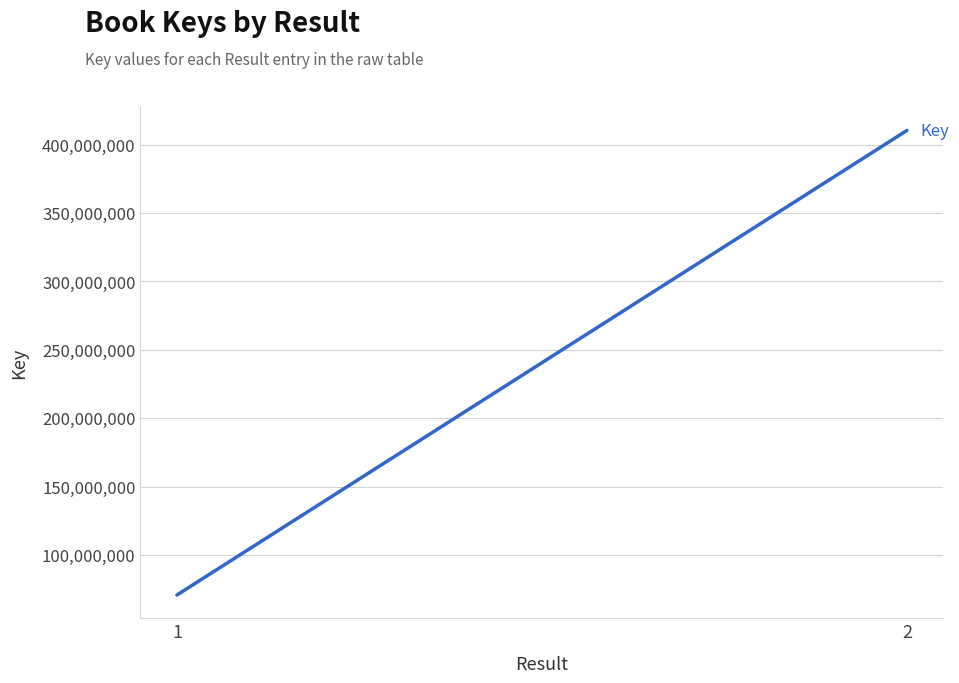

What is the difference between the maximum and minimum values?

339624069